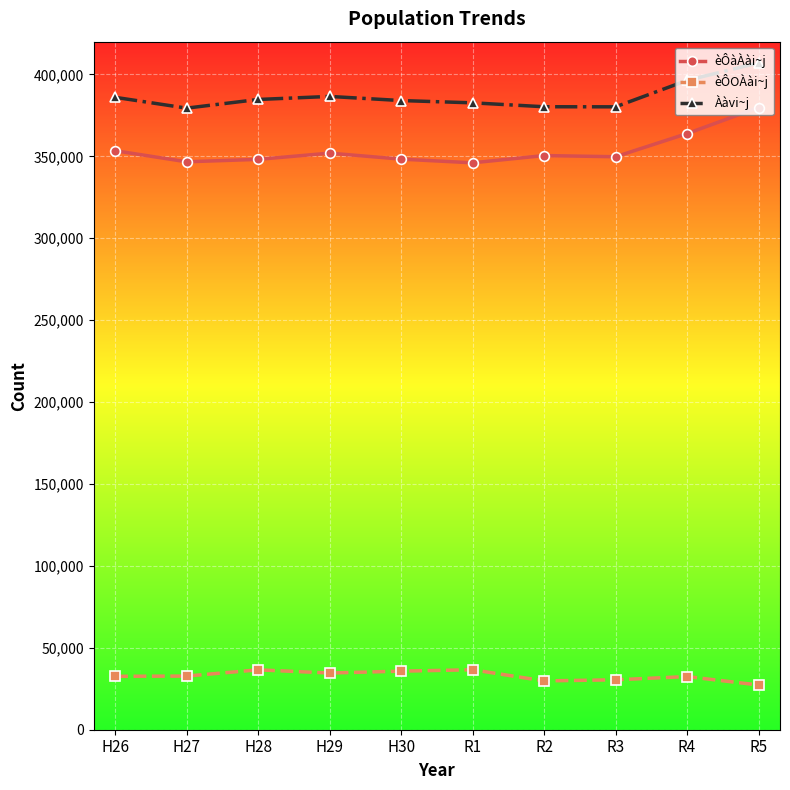

Is the value of èÔàÀài~j at R2 greater than the value of Ààvi~j at R1?

No